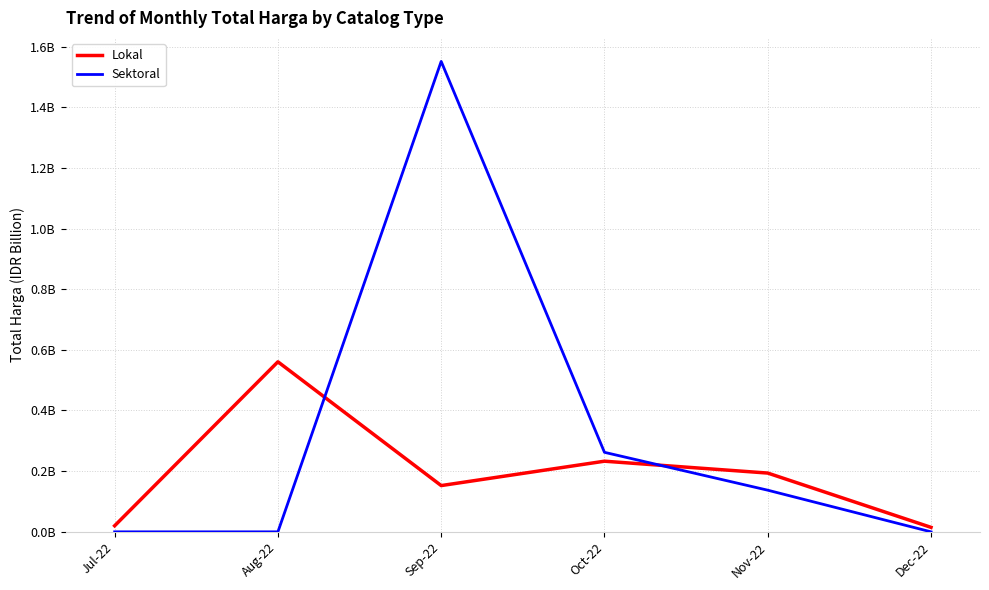

How many times do Sektoral and Lokal cross each other?

2